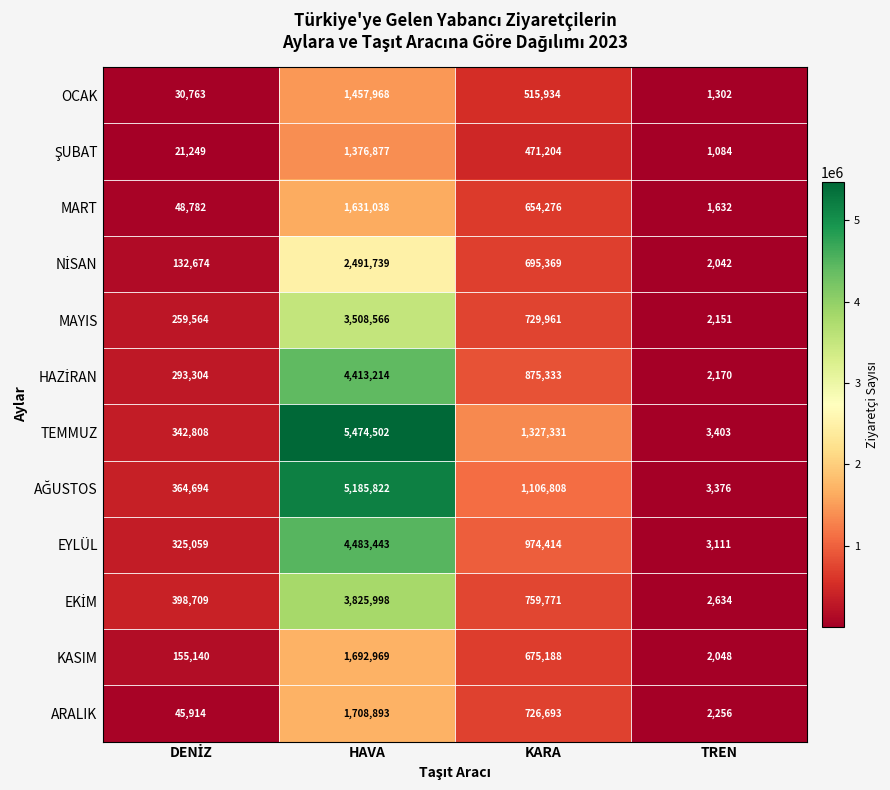

What is the average value of the MART series?

583932